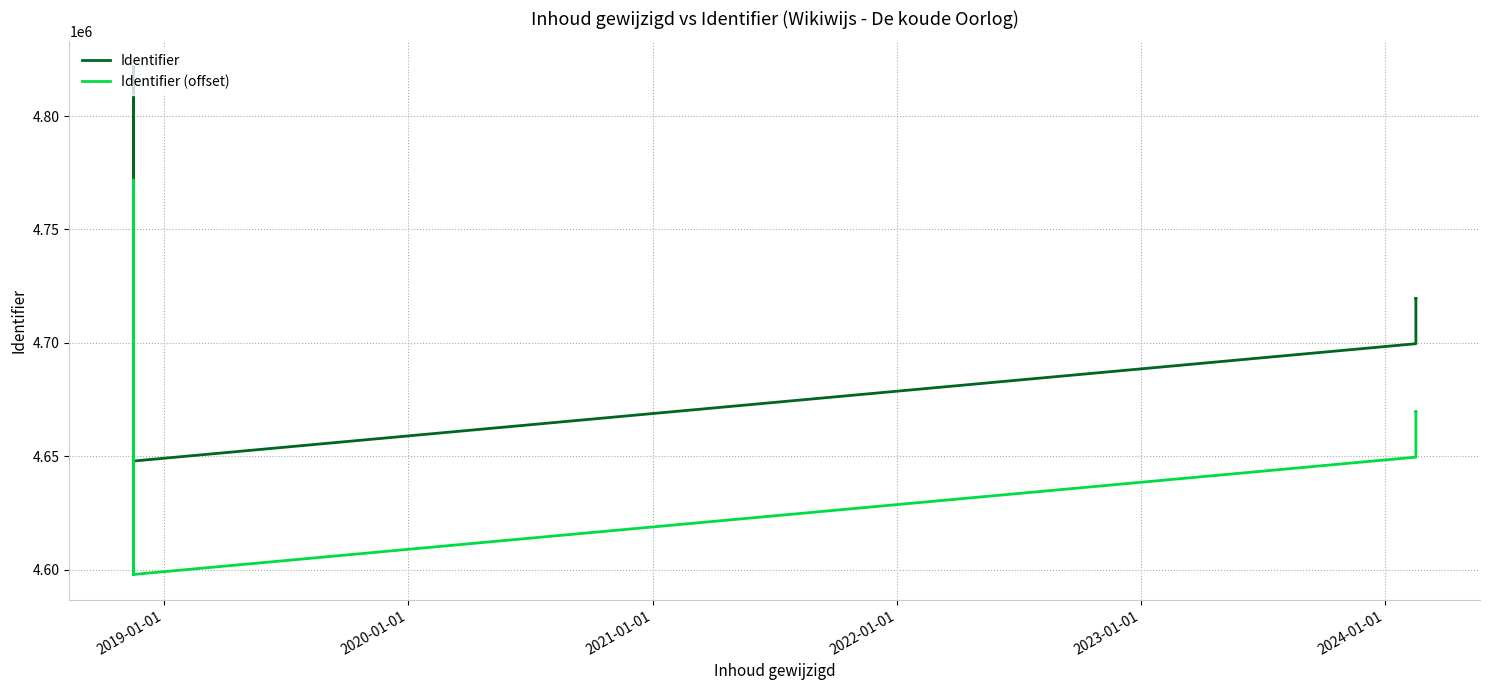

True or false: Identifier (offset) and Identifier cross at least once.

False